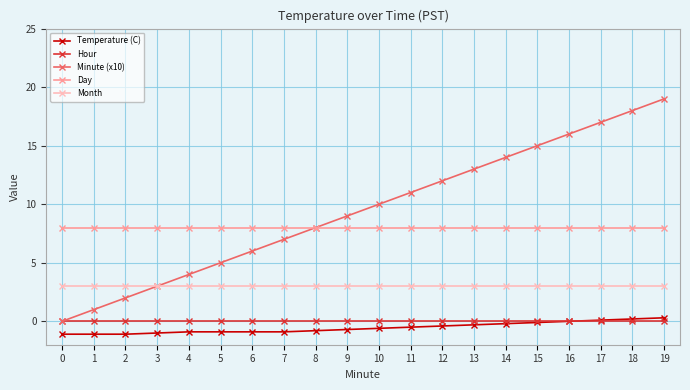

True or false: Day and Temperature (C) cross at least once.

False